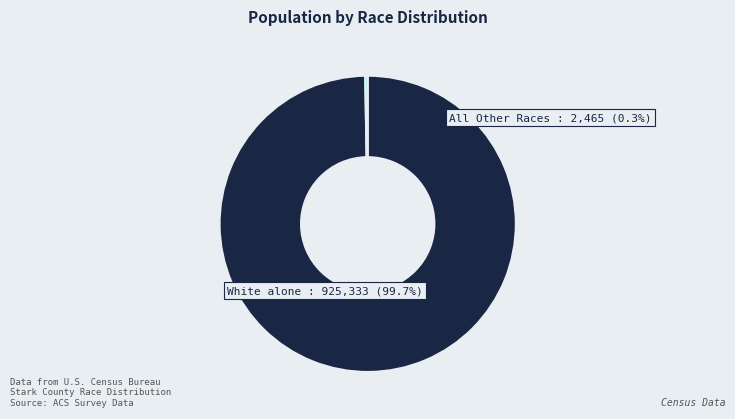

Does any single category account for the majority?

Yes